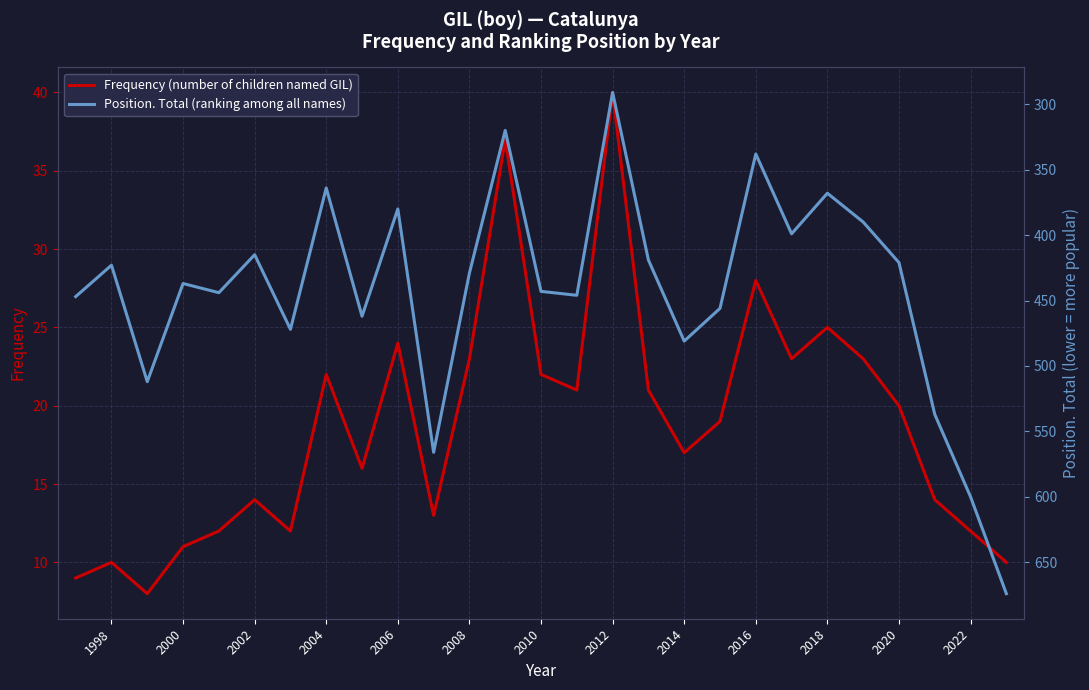

At which label does Frequency (number of children named GIL) reach its peak?

2012